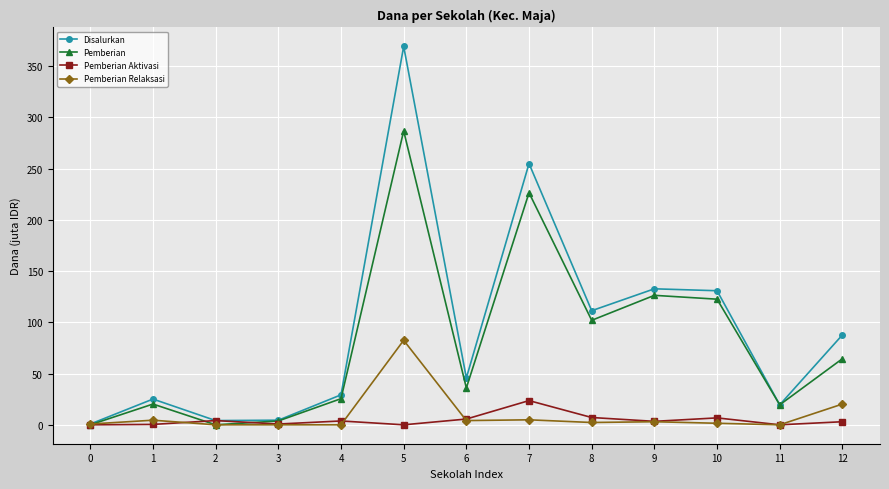

Which series has the largest range (max minus min)?

Disalurkan